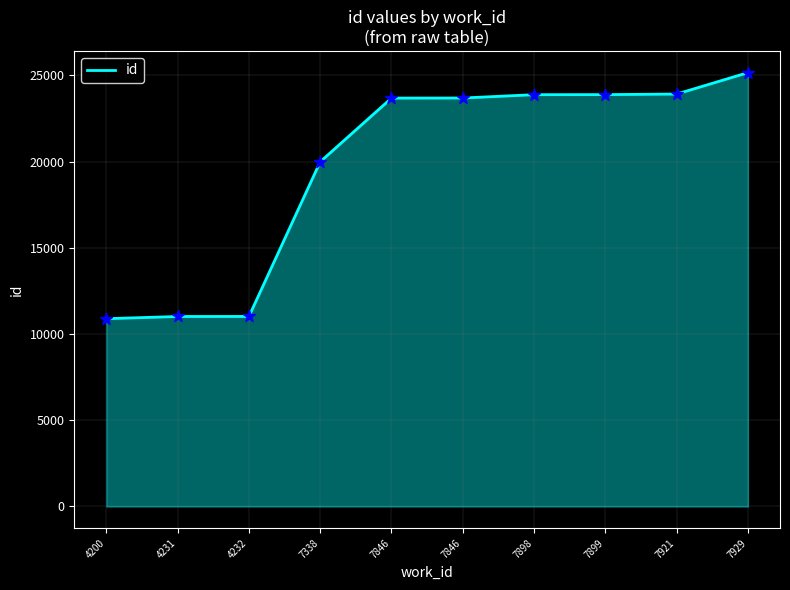

What is the change in value from 4231 to 7846?

+12667